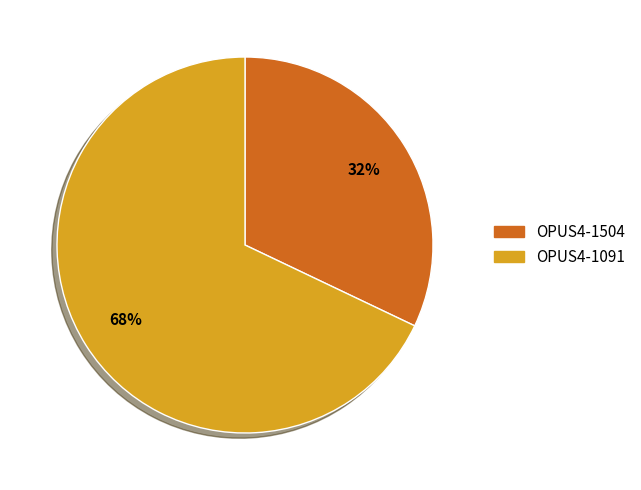

Is there a majority slice in this chart?

Yes